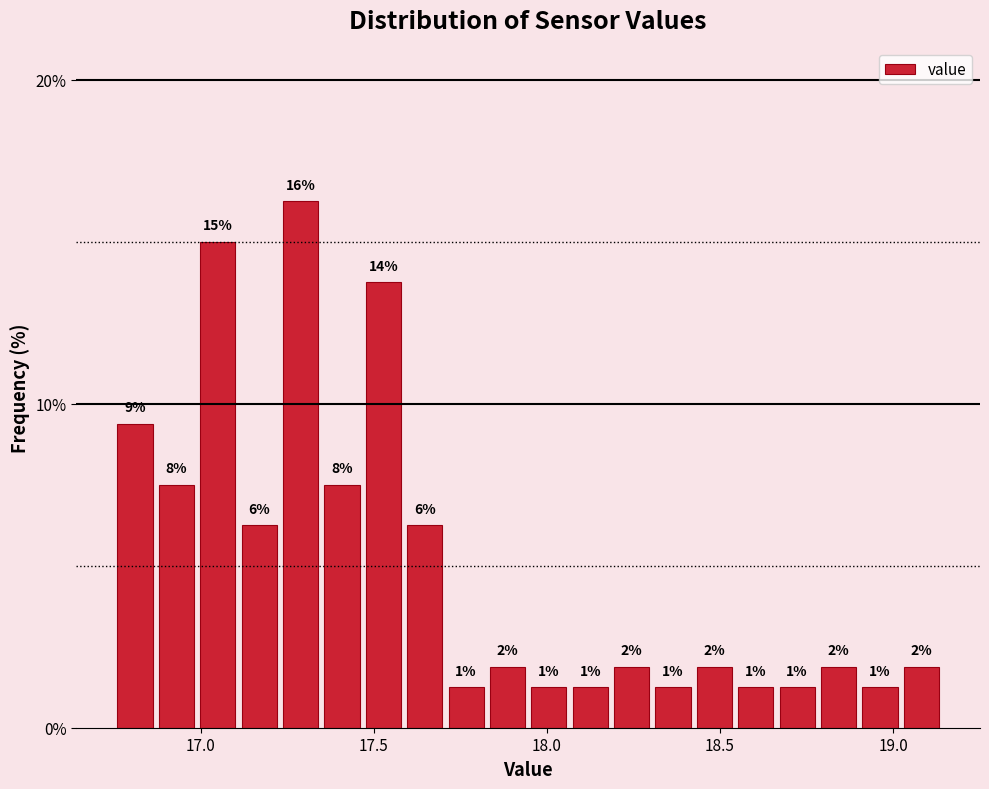

Around what value on the x-axis is the tallest bar? Give the approximate position of its centre, as read against the axis.

17.30